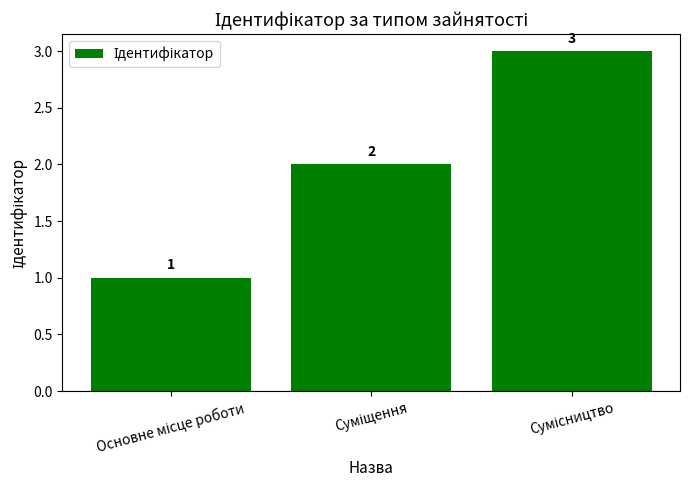

What is the greatest value displayed?

3